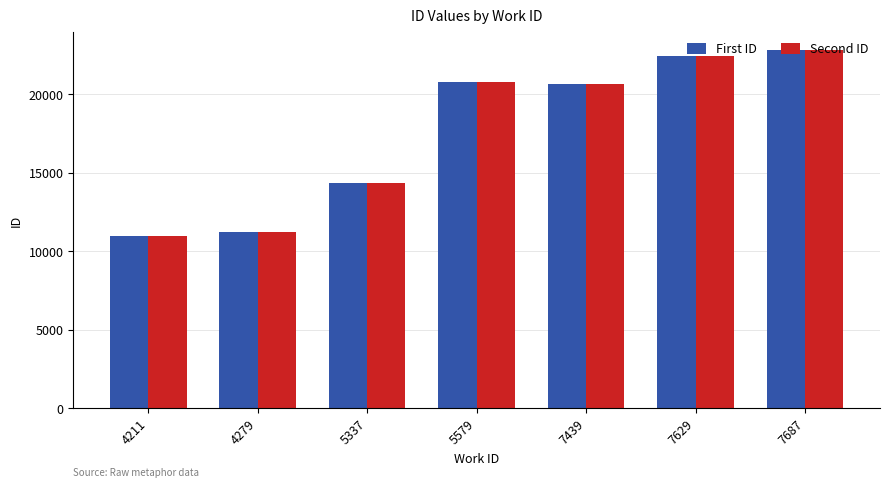

What are all the series names shown in the legend?

First ID, Second ID